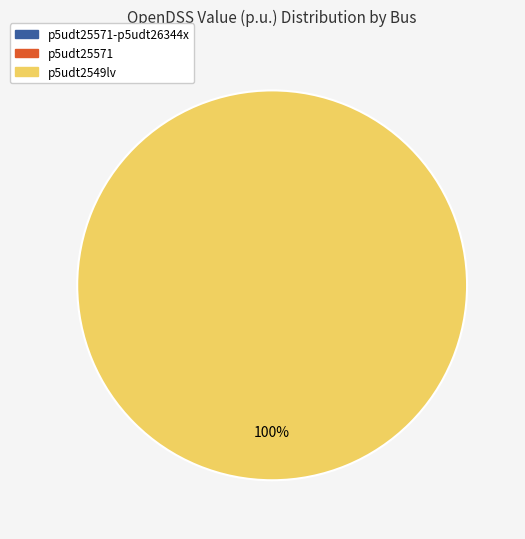

Is it true that p5udt25571 is 1% of the pie?

False